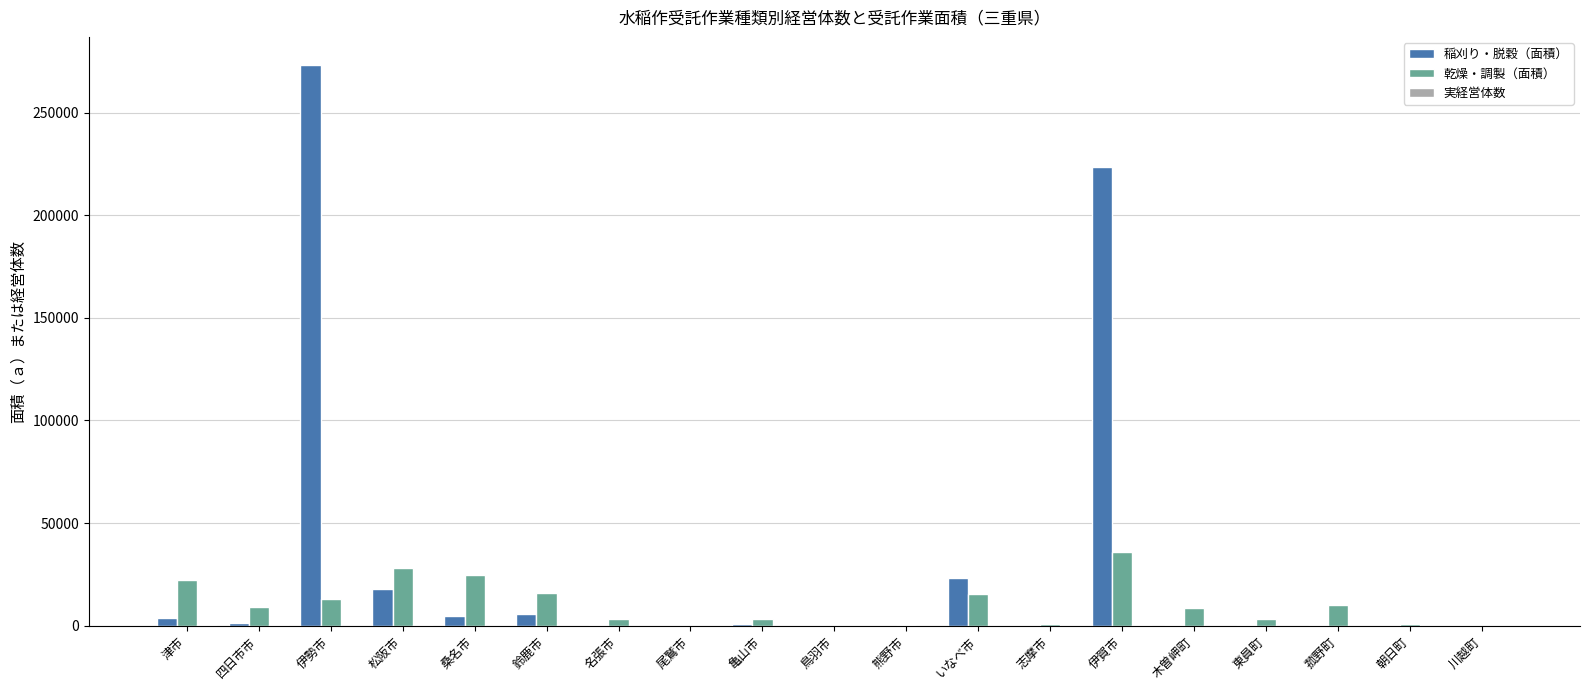

How many groups of bars are there?

19